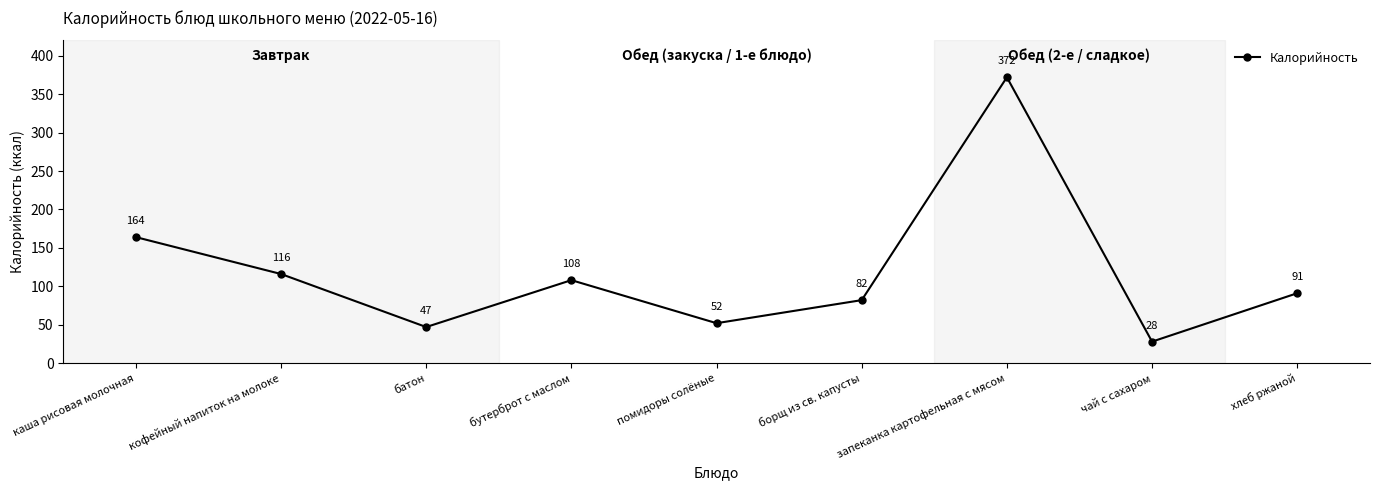

Is it true that the value at каша рисовая молочная is 287?

False